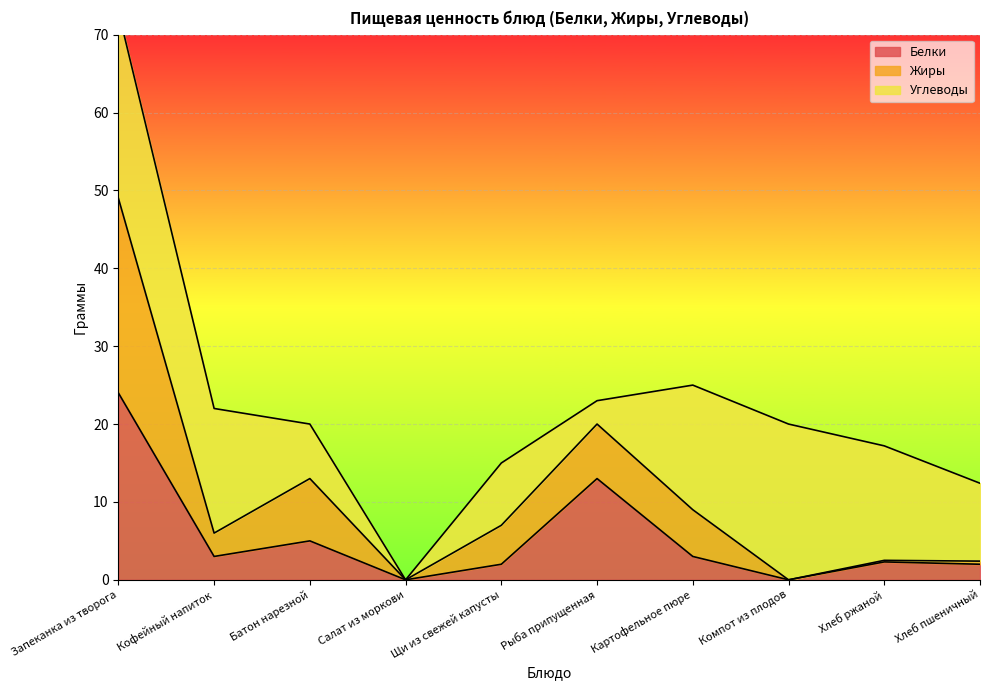

What is the value of the Белки point at the 2nd from the left?

3.0